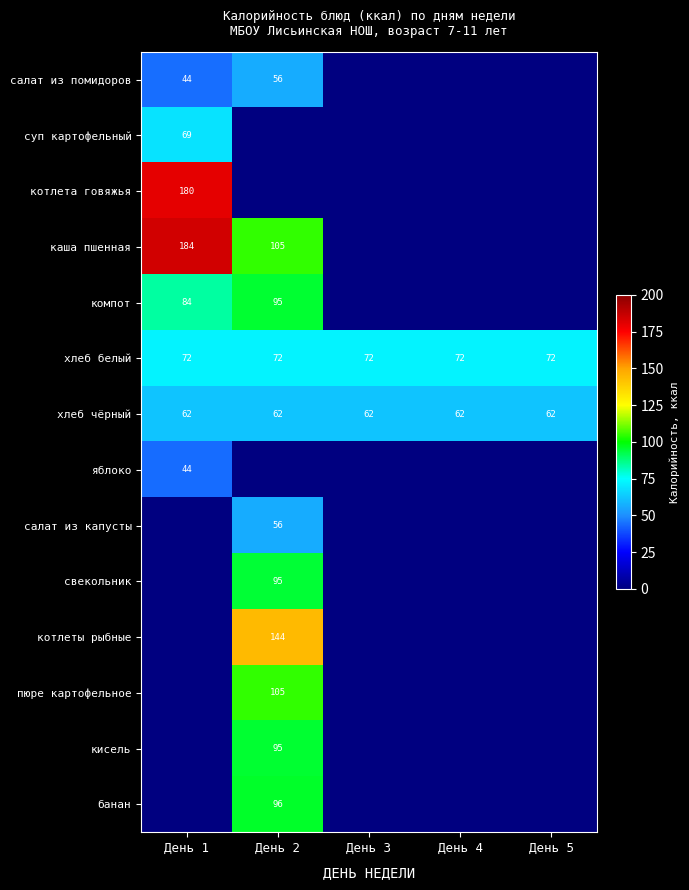

The value of котлета говяжья at День 1 is 82. True or false?

False